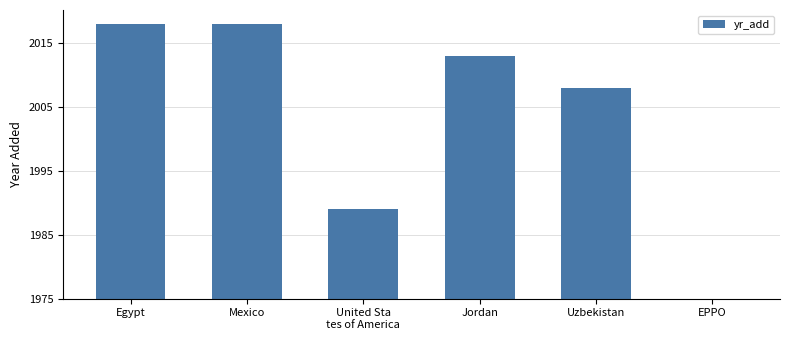

How many values are below 38?

3